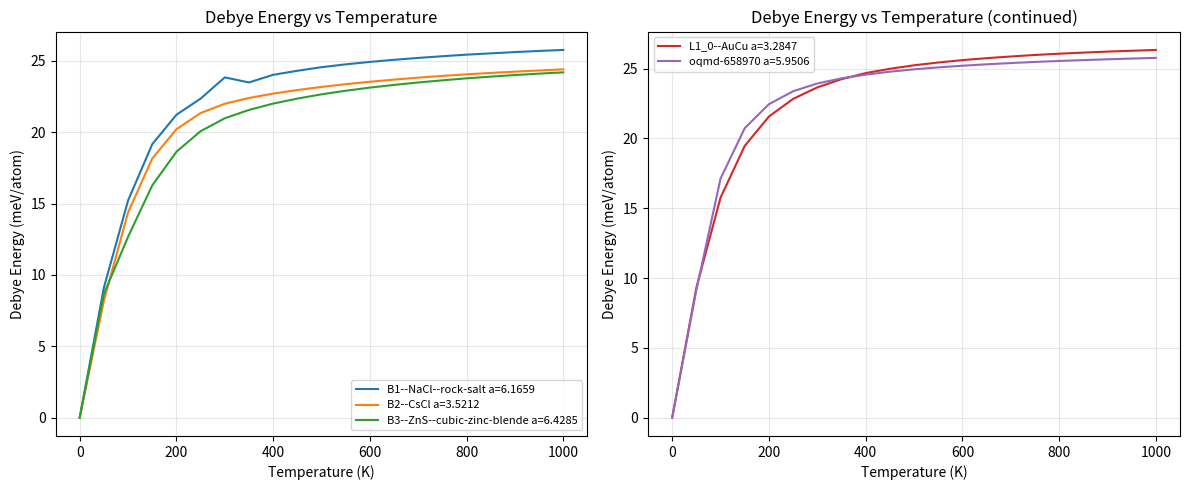

Which series ends up on top after the final intersection of L1_0--AuCu a=3.2847 and oqmd-658970 a=5.9506?

L1_0--AuCu a=3.2847